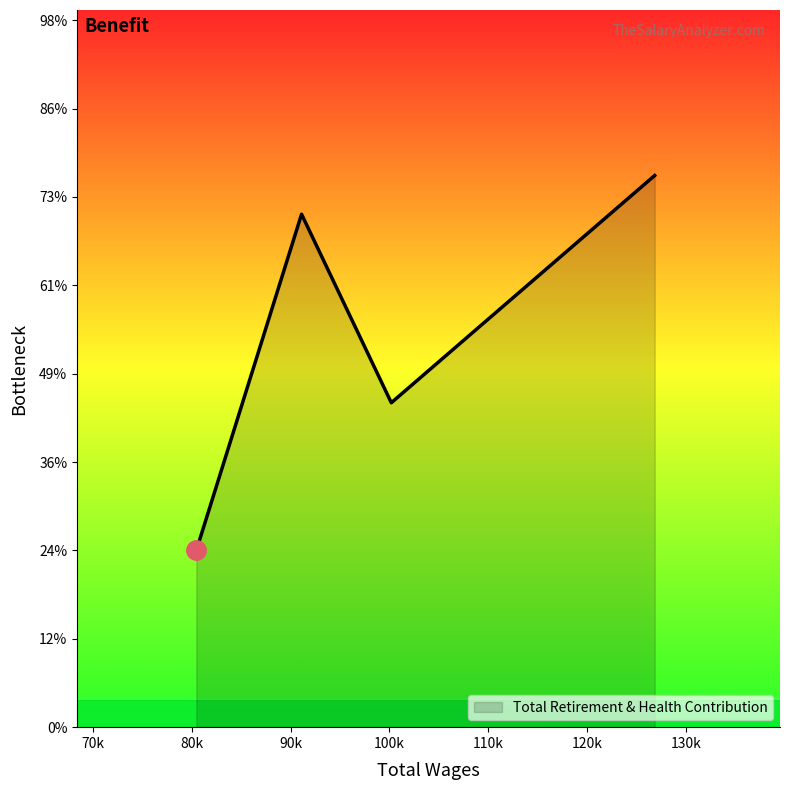

Does the chart have visible grid lines?

No